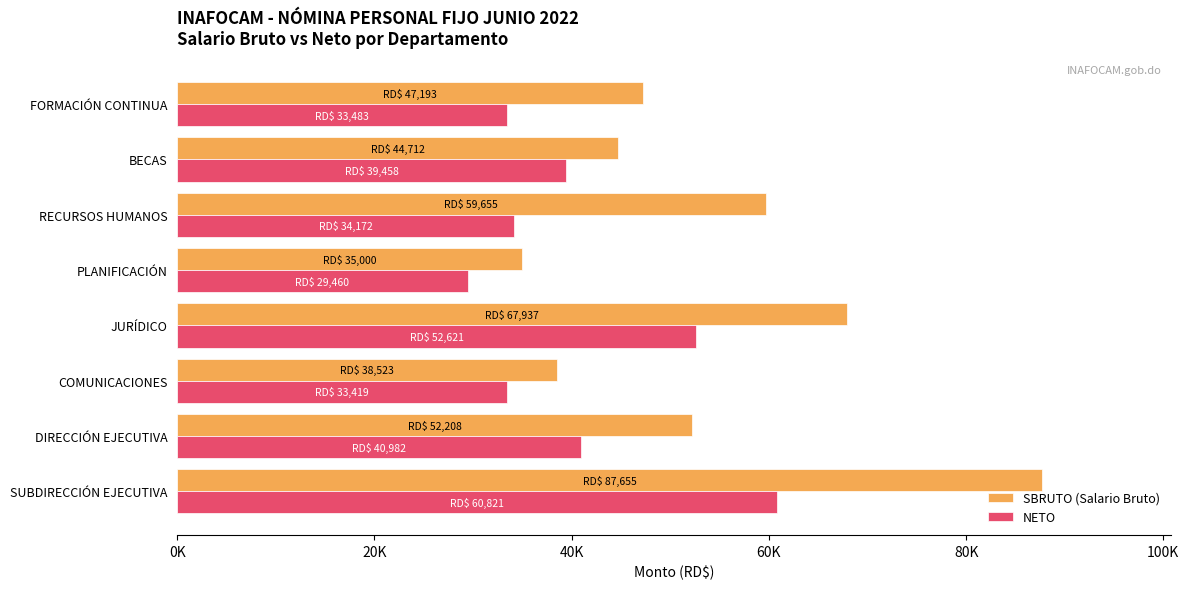

List the series in order of their overall mean, lowest first.

NETO, SBRUTO (Salario Bruto)